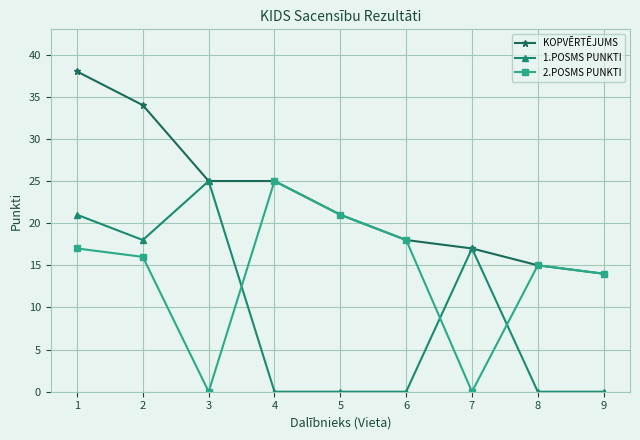

What is the maximum value shown in the chart?

38